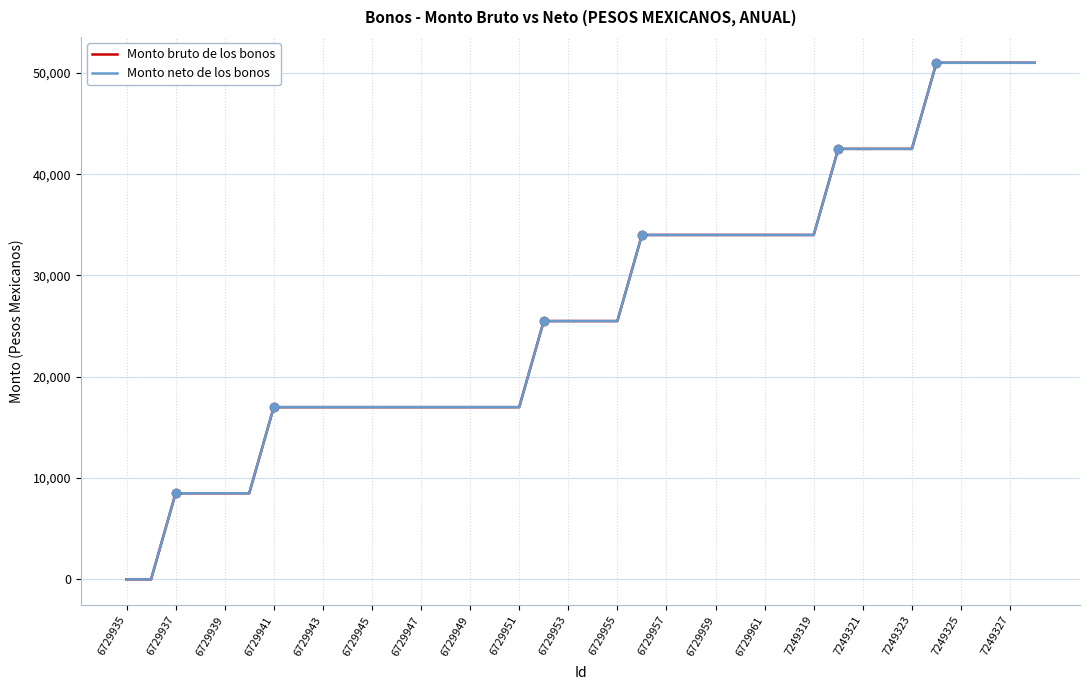

How many lines are shown in the chart?

2